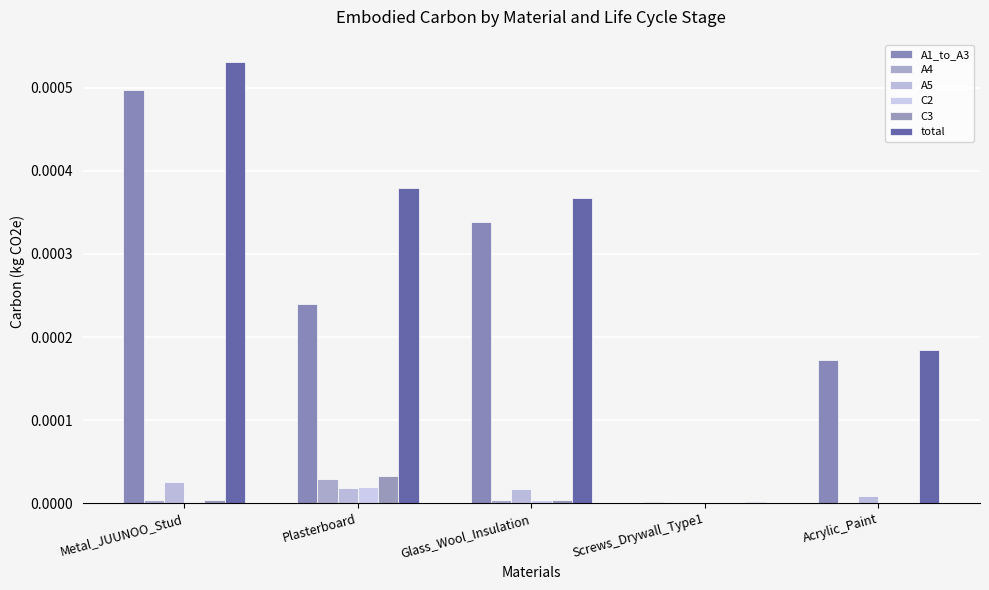

Is the value of total at Glass_Wool_Insulation greater than the value of C3 at Glass_Wool_Insulation?

Yes